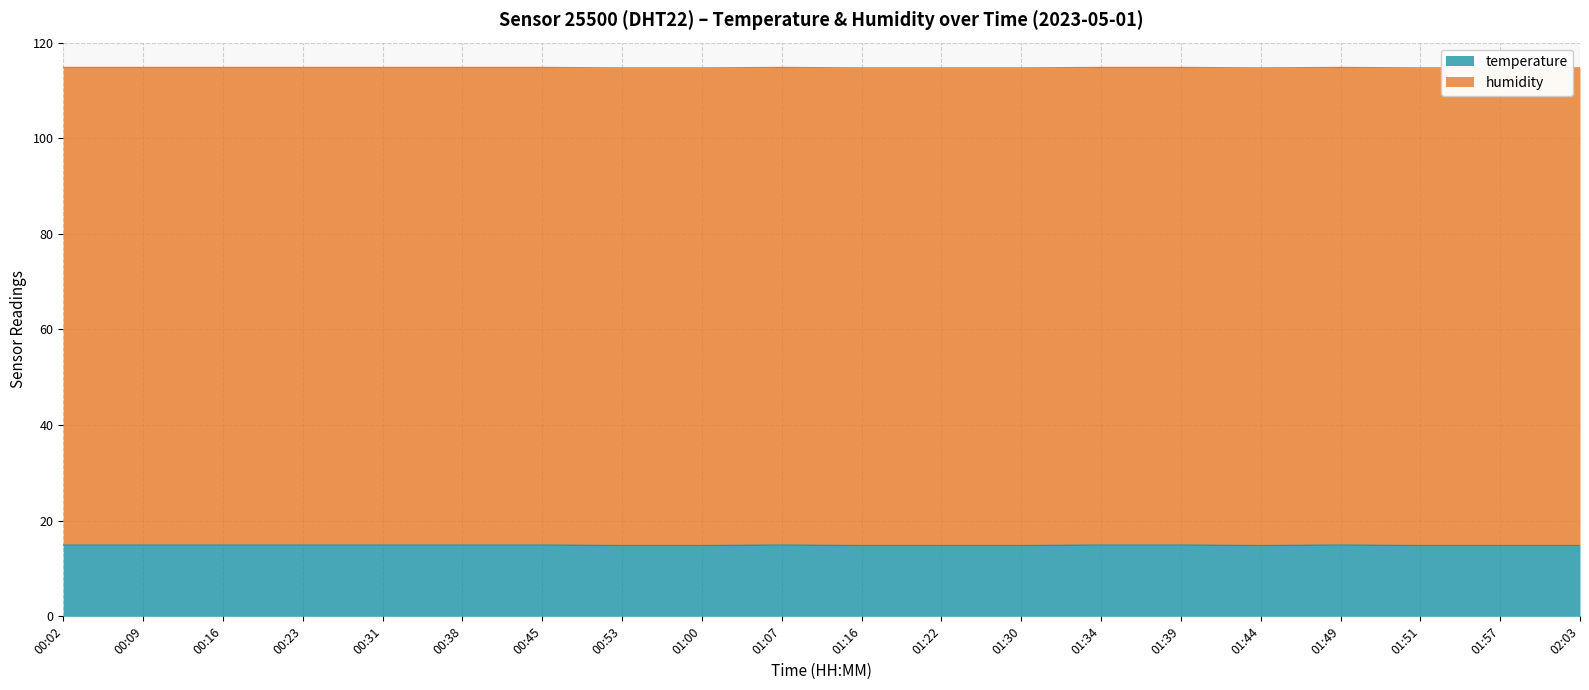

What position from the right is 00:23?

17